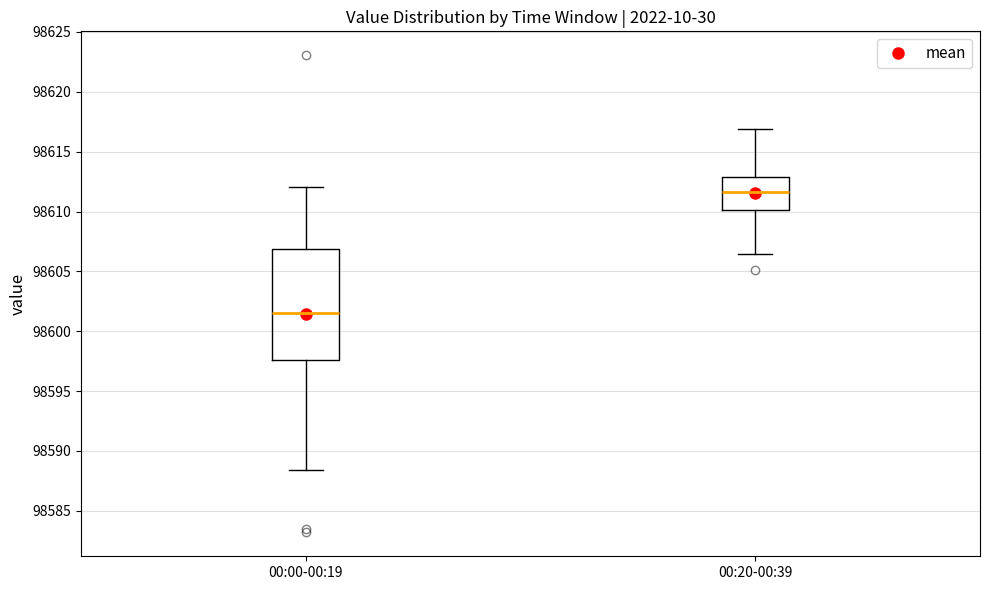

Reading left to right, read every box against the y-axis: the position of its median line, the range the box covers, and the ends of its whiskers. The values are not printed on the chart, so give them approximately, as read against the axis.

00:00-00:19: median 98601.5, box 98597.5 to 98607.0, whiskers 98588.5 to 98612.0
00:20-00:39: median 98611.5, box 98610.0 to 98613.0, whiskers 98606.5 to 98617.0